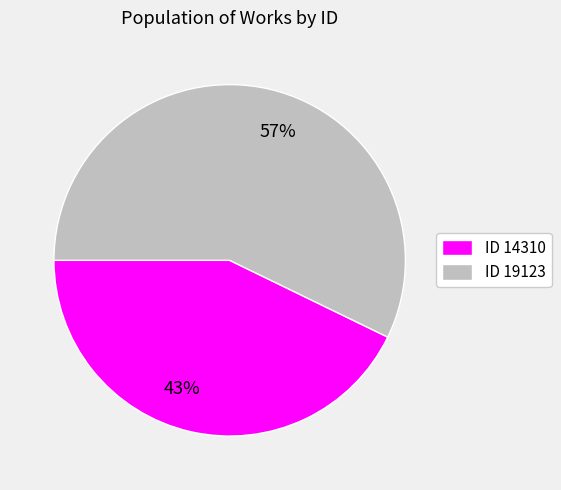

How many slices are in this pie chart?

2